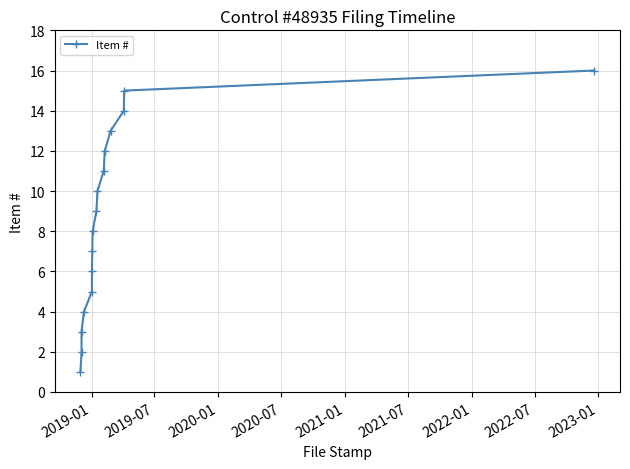

What position from the left is 2019-07?

2